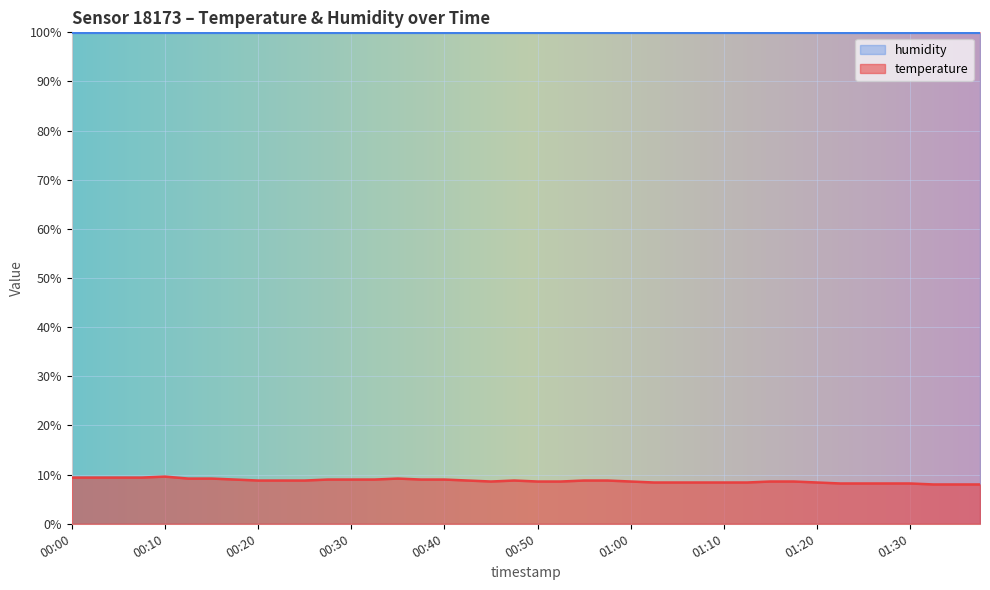

What is the difference between the maximum and minimum values?

1.6